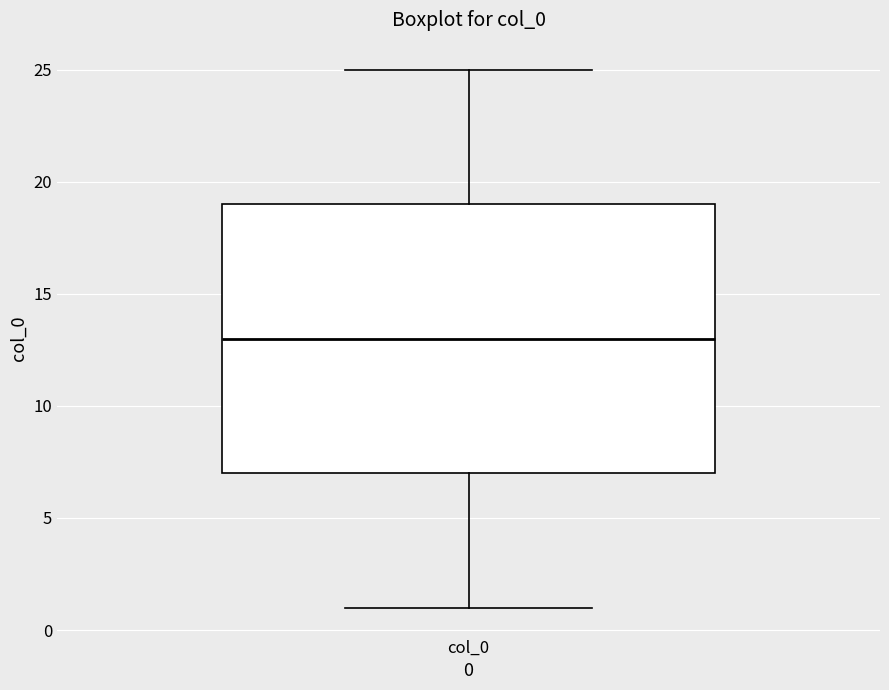

Where is the lower edge of the box for col_0 on the y-axis? The values are not printed on the chart, so give them approximately, as read against the axis.

7